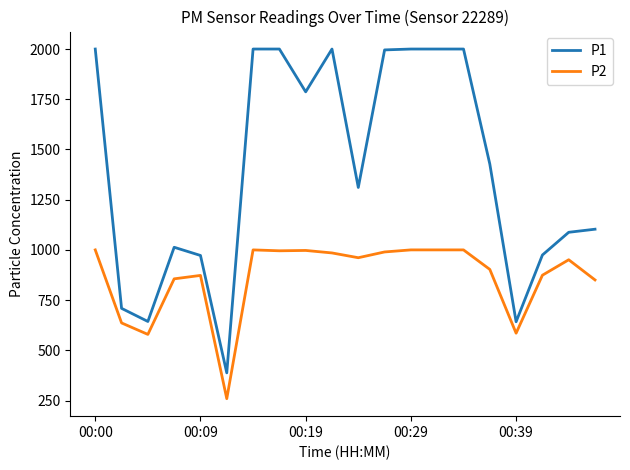

Rank the series by their average value, from lowest to highest.

P2, P1